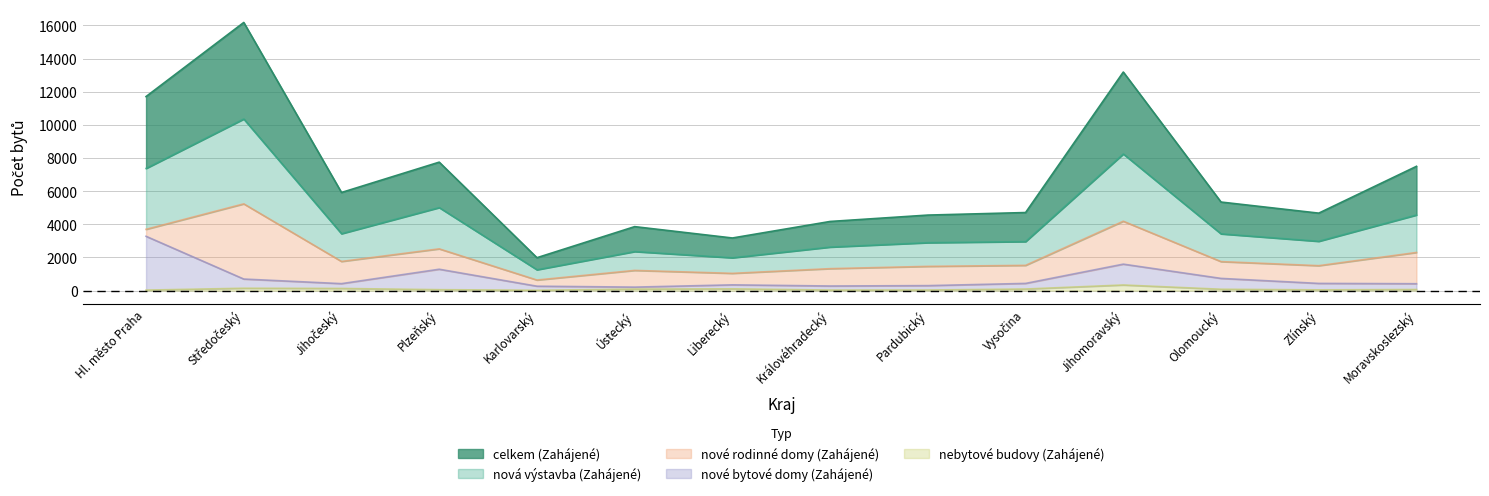

Between Královéhradecký and Plzeňský, which is larger?

Plzeňský